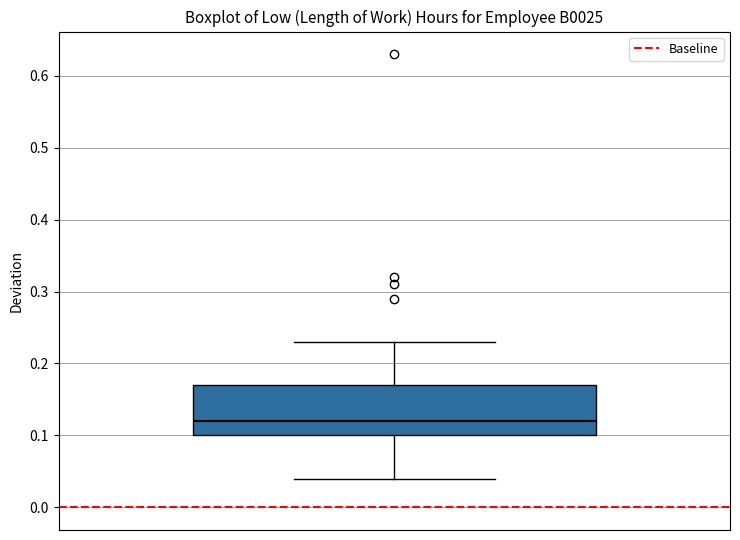

Transcribe this box plot: give where the median line is, the range the box spans, and where the two whiskers end, as read against the y-axis. The values are not printed on the chart, so give them approximately, as read against the axis.

median 0.12, box 0.10 to 0.17, whiskers 0.04 to 0.23